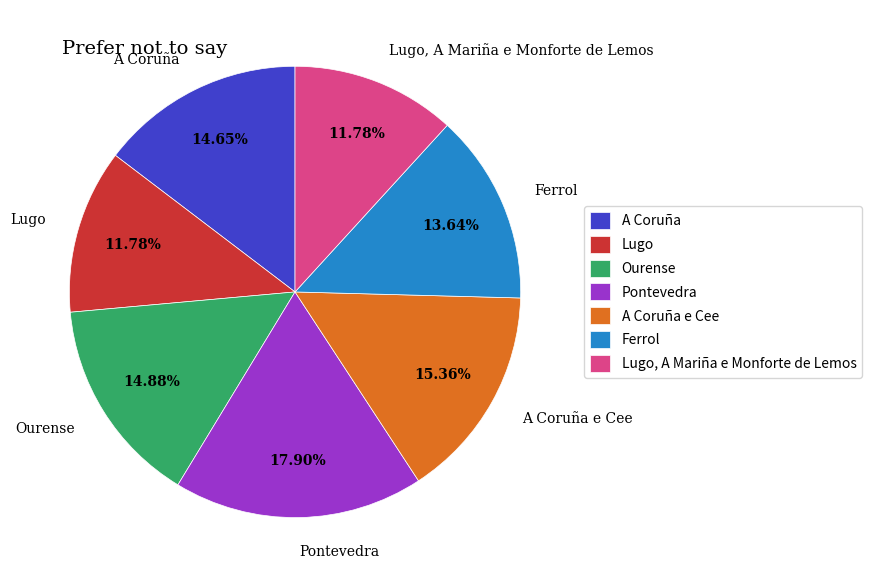

Is there a majority slice in this chart?

No